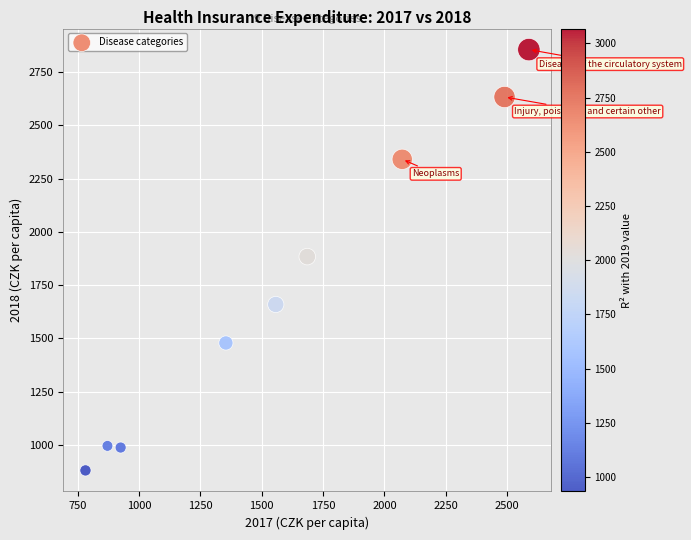

What is the average Y value?

1745.6